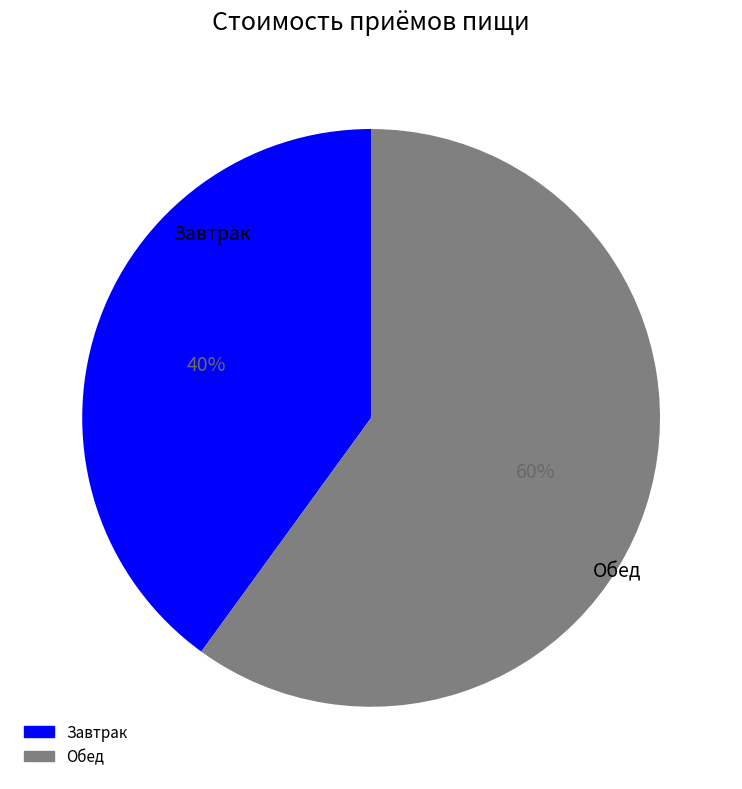

To the nearest percent, what is the combined percentage of Завтрак and Обед?

100%